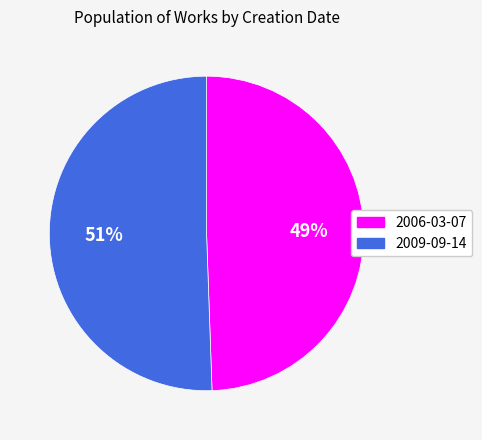

Do 2006-03-07 and 2009-09-14 together represent more than half of the pie?

Yes